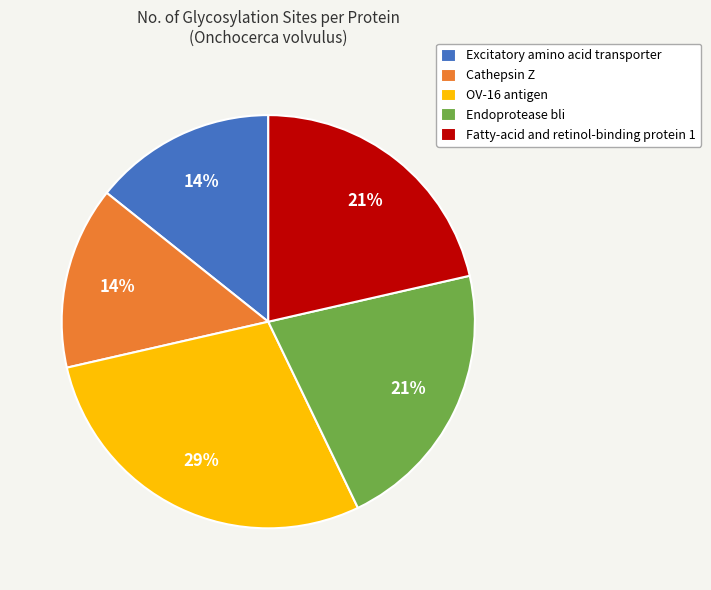

Count the number of slices in the pie.

5